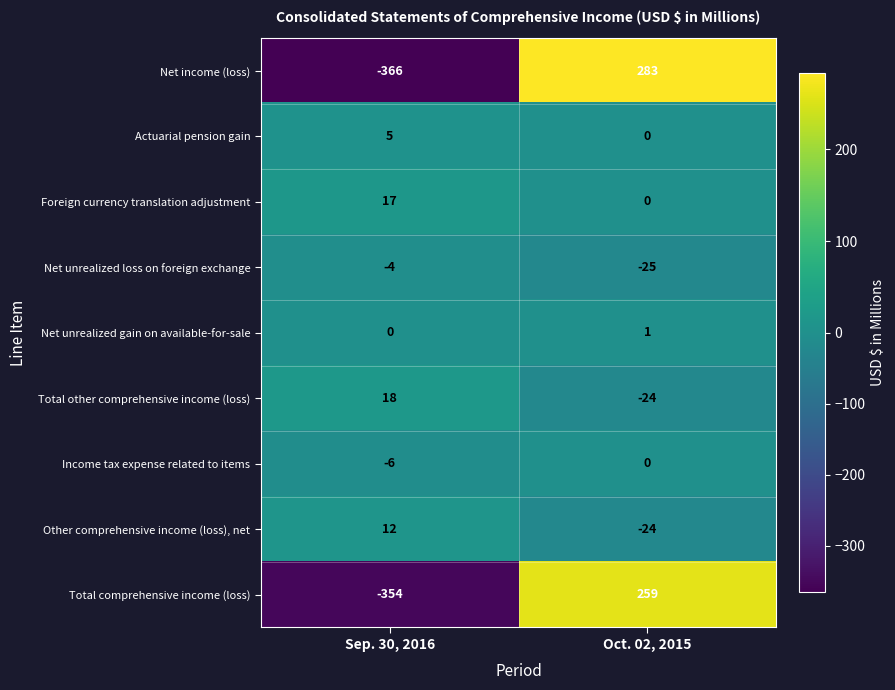

Reading left to right, transcribe all the data shown in this chart.

Net income (loss): -366	283
Actuarial pension gain: 5	0
Foreign currency translation adjustment: 17	0
Net unrealized loss on foreign exchange: -4	-25
Net unrealized gain on available-for-sale: 0	1
Total other comprehensive income (loss): 18	-24
Income tax expense related to items: -6	0
Other comprehensive income (loss), net: 12	-24
Total comprehensive income (loss): -354	259